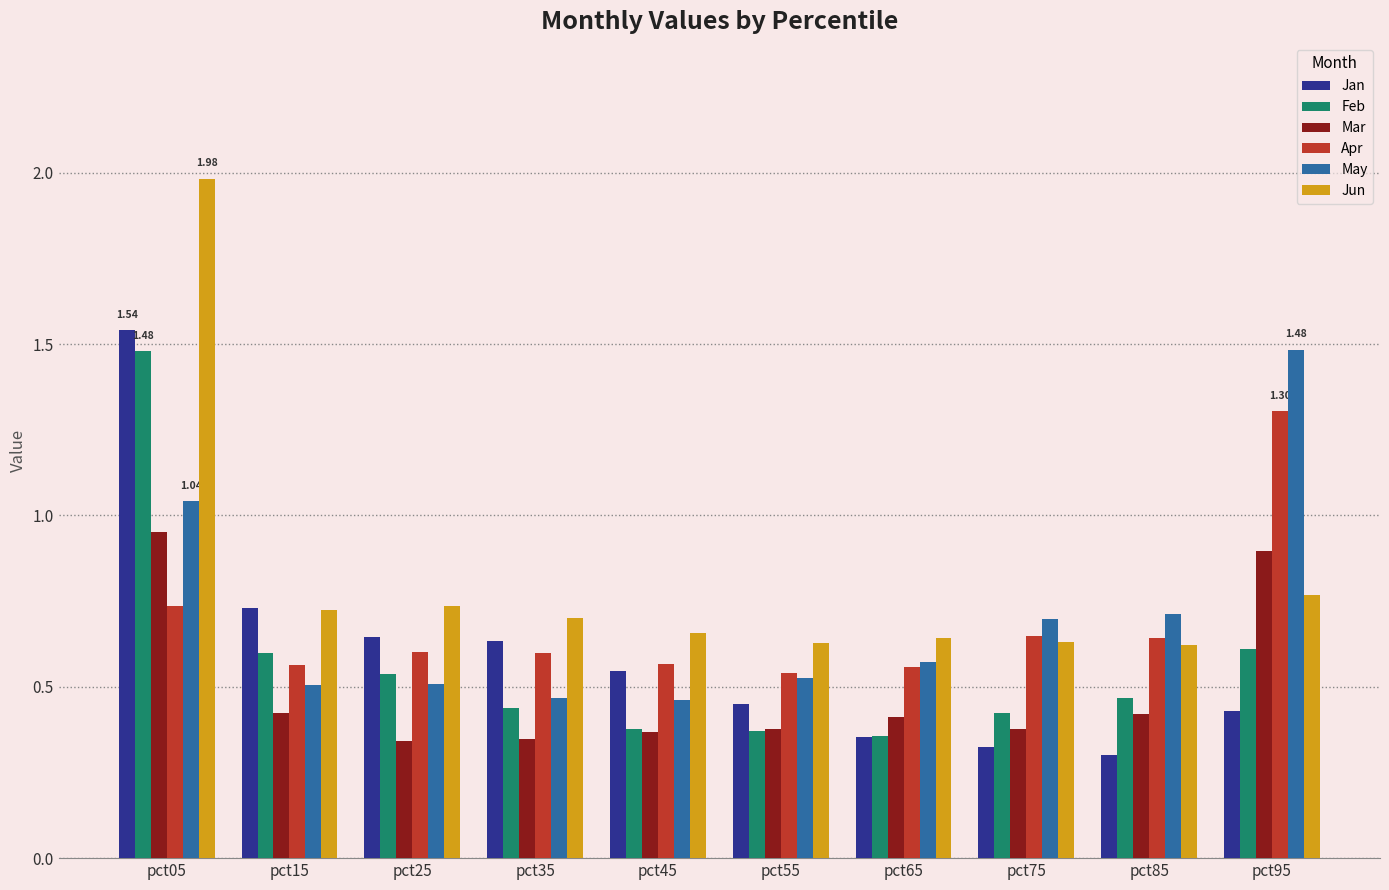

Which series changed the most between pct35 and pct95?

May